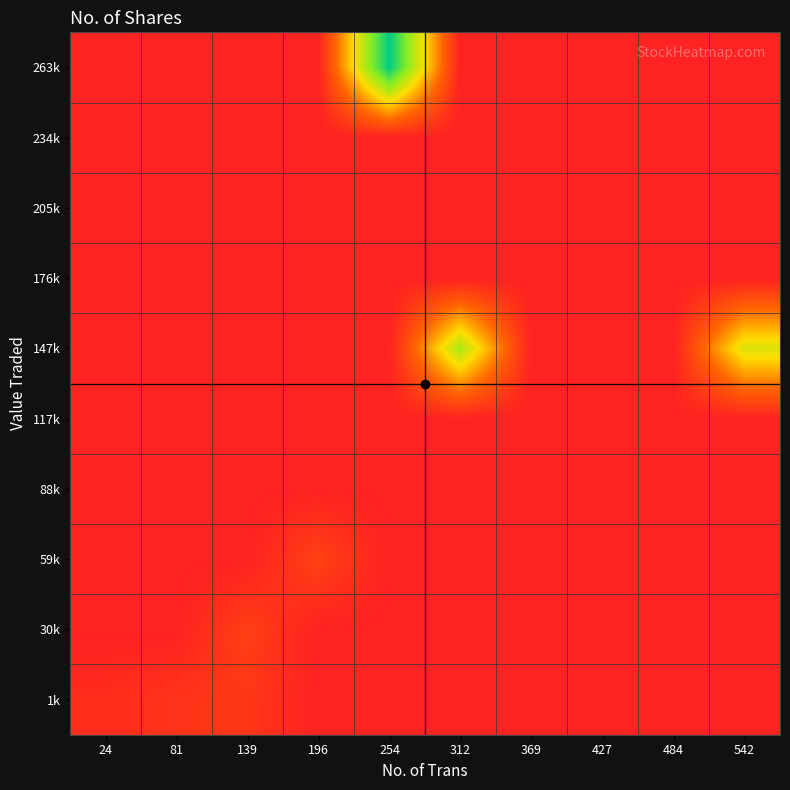

At which category does the chart reach its peak across all series?

254